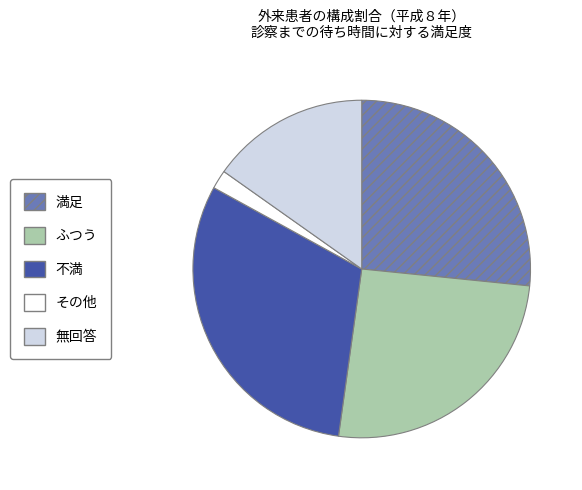

The その他 slice represents 2% of the pie. True or false?

True